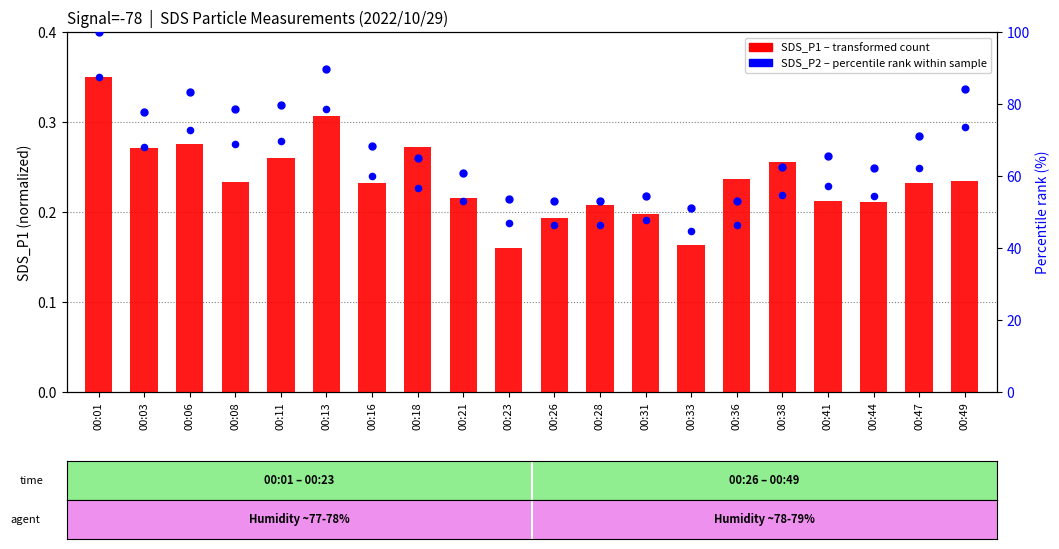

At which category is the sum across all series the highest?

00:01